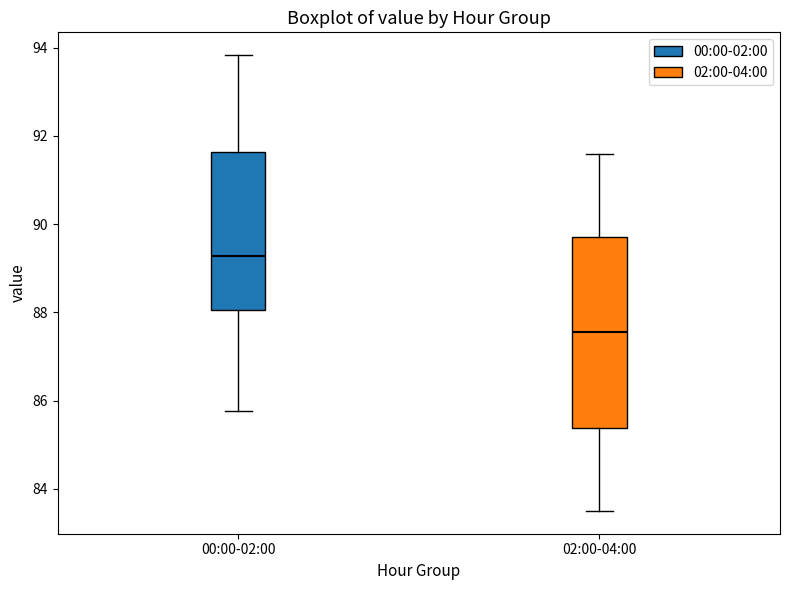

Reading left to right, read every box against the y-axis: the position of its median line, the range the box covers, and the ends of its whiskers. The values are not printed on the chart, so give them approximately, as read against the axis.

00:00-02:00: median 89.2, box 88.0 to 91.6, whiskers 85.8 to 93.8
02:00-04:00: median 87.6, box 85.4 to 89.8, whiskers 83.6 to 91.6